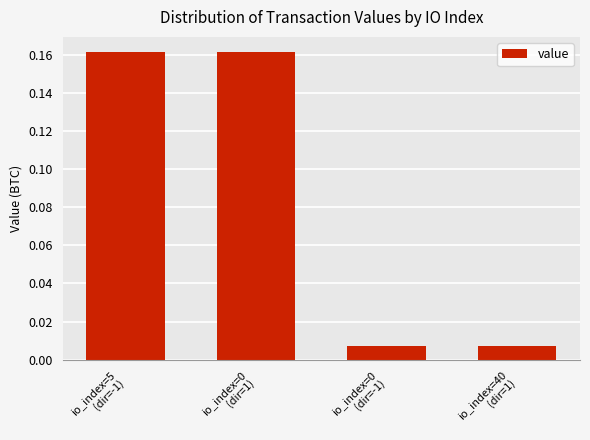

What is the sum of all values?

0.3